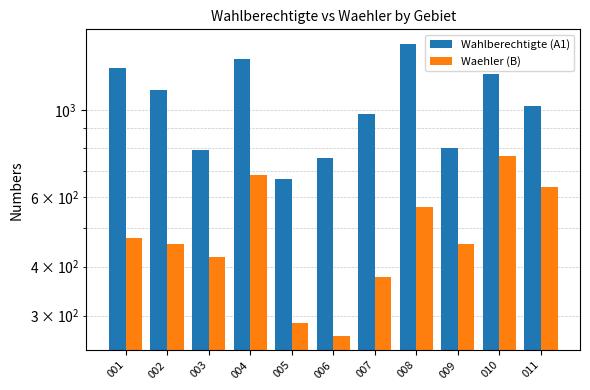

What value does the Waehler (B) series have at 005?

288